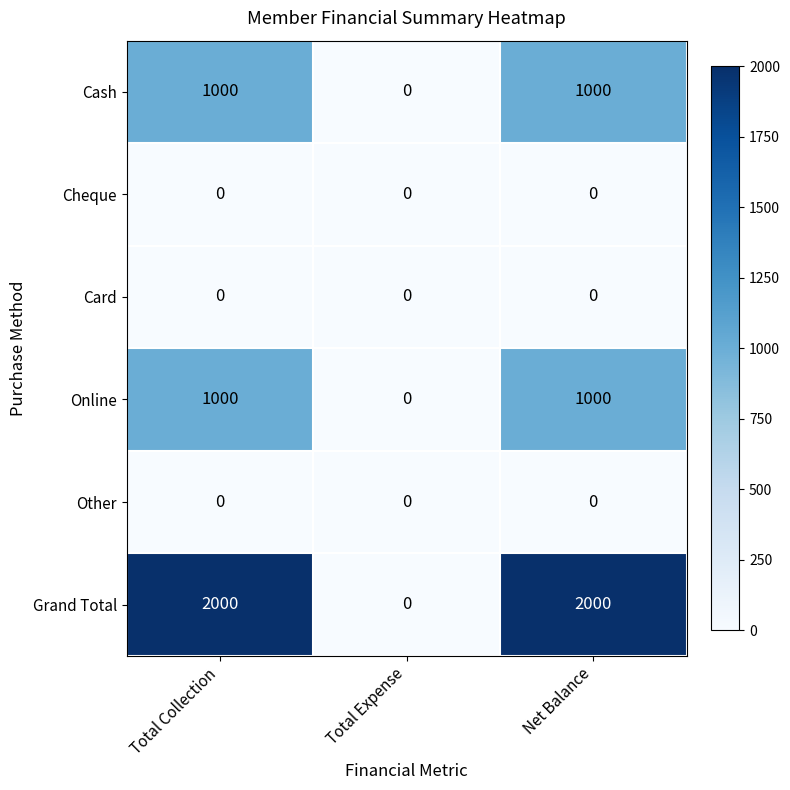

Read the Grand Total value at Net Balance, to the nearest 10.

2000